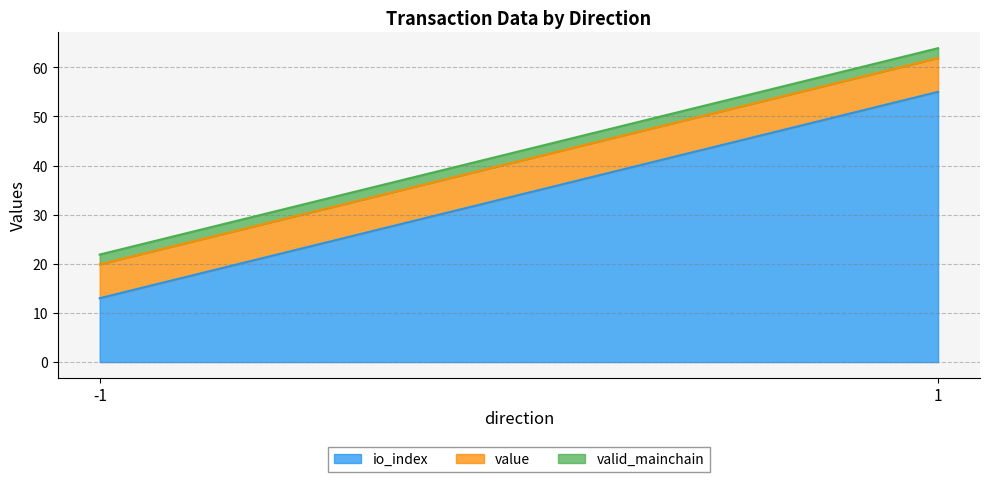

At how many categories does at least one series exceed 21?

1